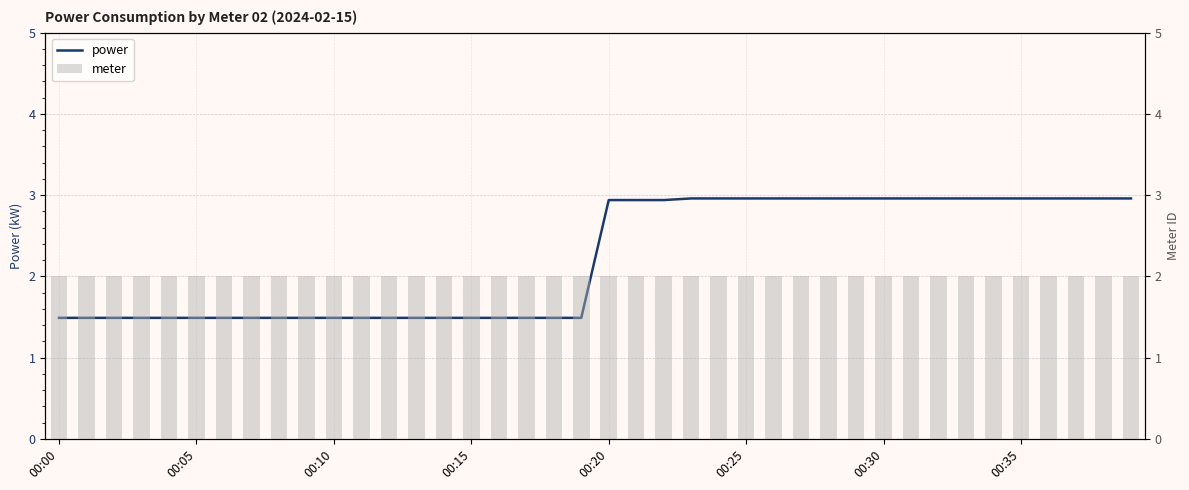

True or false: meter has a value of 1.1 at 00:30.

False